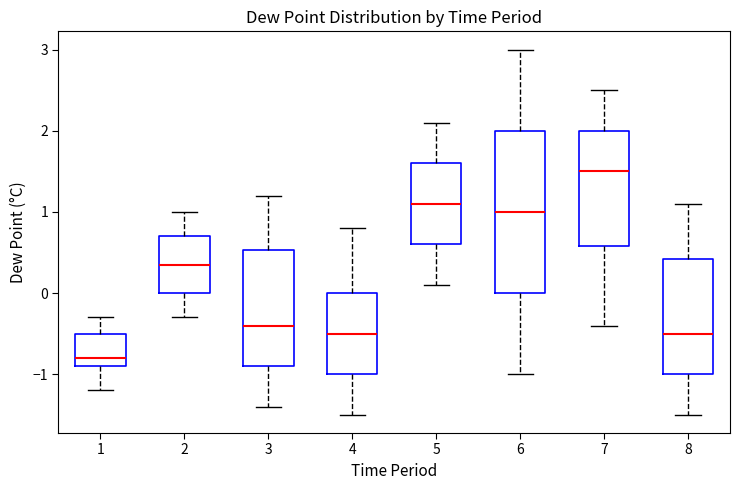

Comparing the boxes themselves (not the whiskers), which one is the tallest?

6